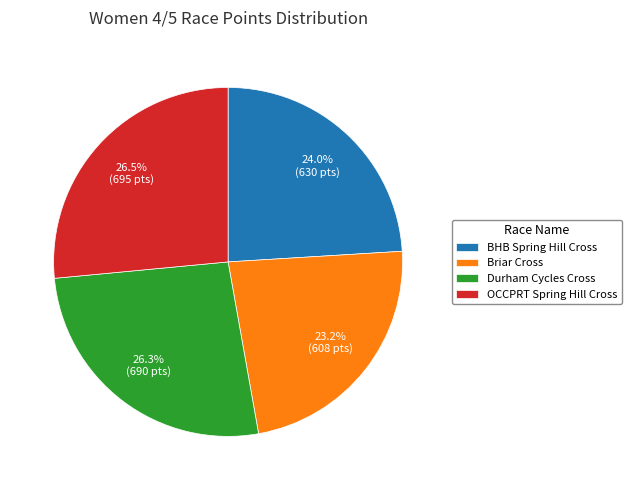

The OCCPRT Spring Hill Cross slice represents 39% of the pie. True or false?

False